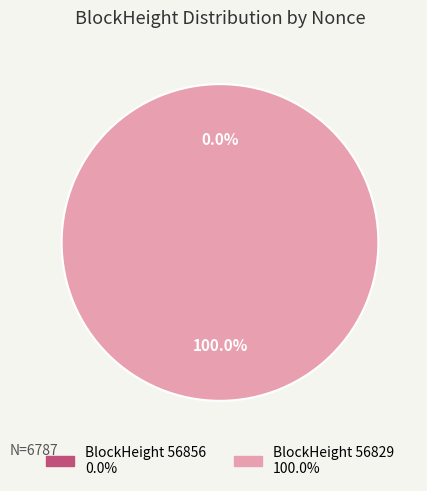

How many slices are in this pie chart?

2